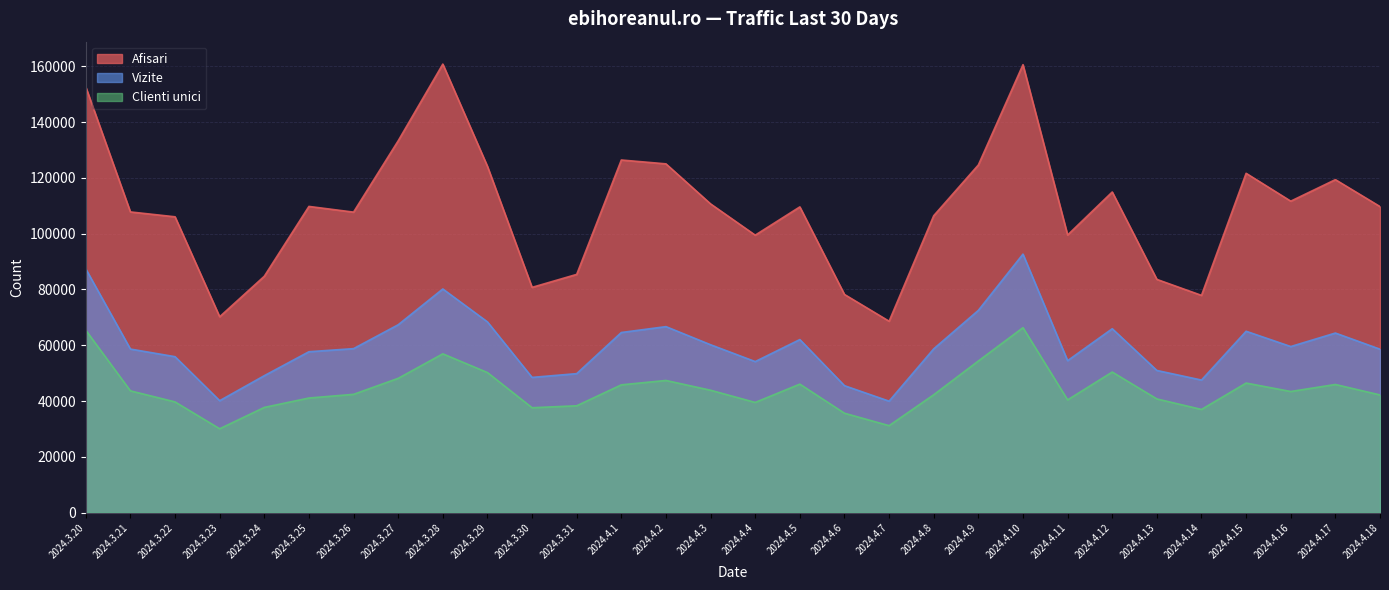

What is the value of the Clienti unici point at the 14th from the left?

47397